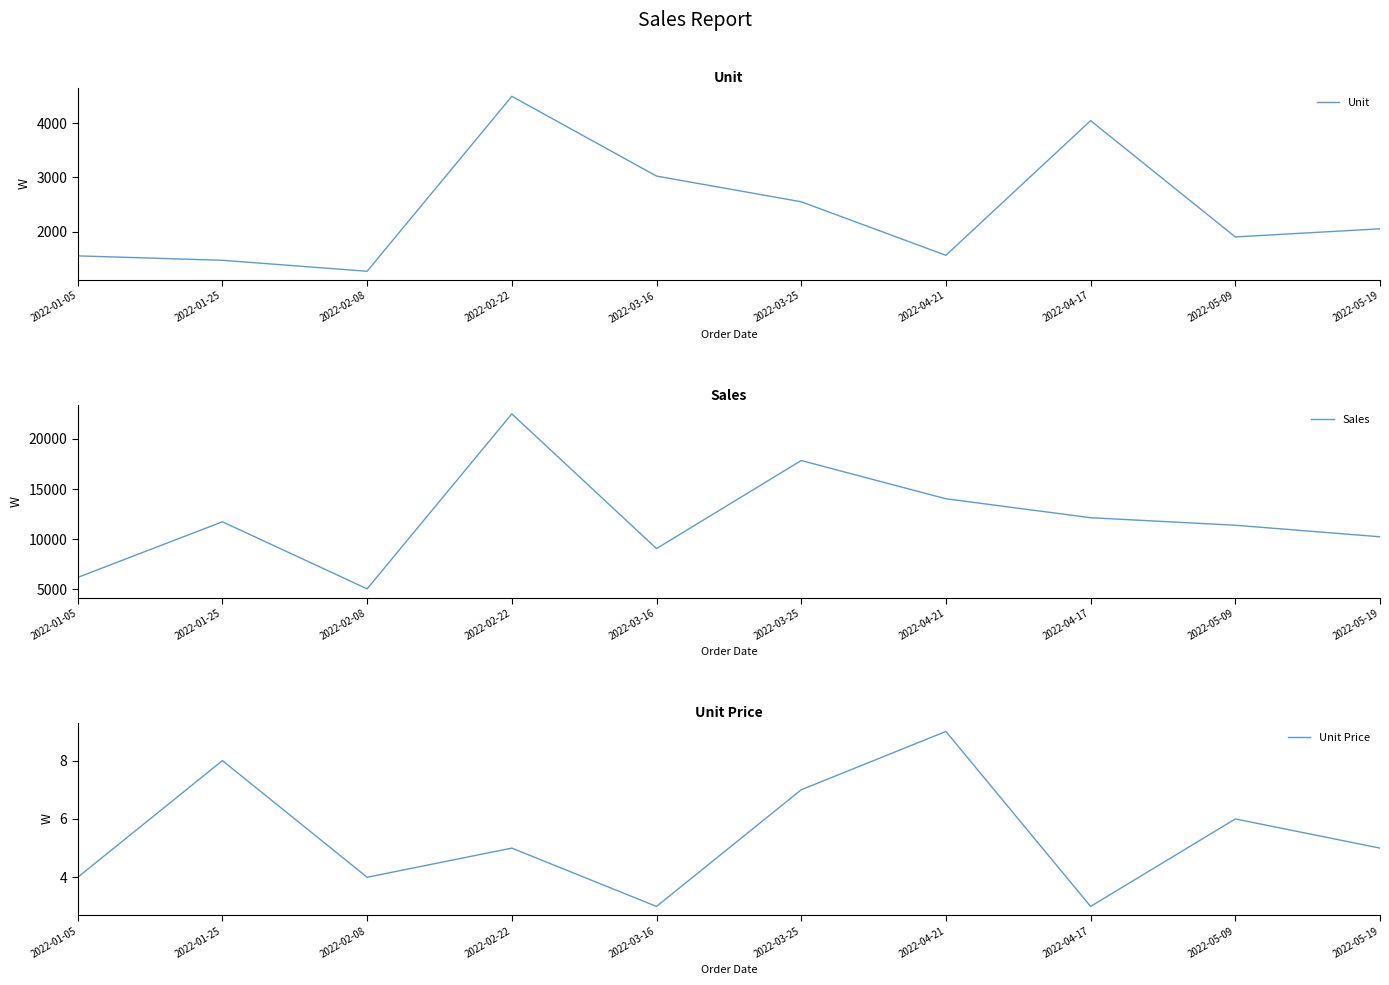

Which has a higher value, 2022-03-25 or 2022-02-22?

2022-02-22